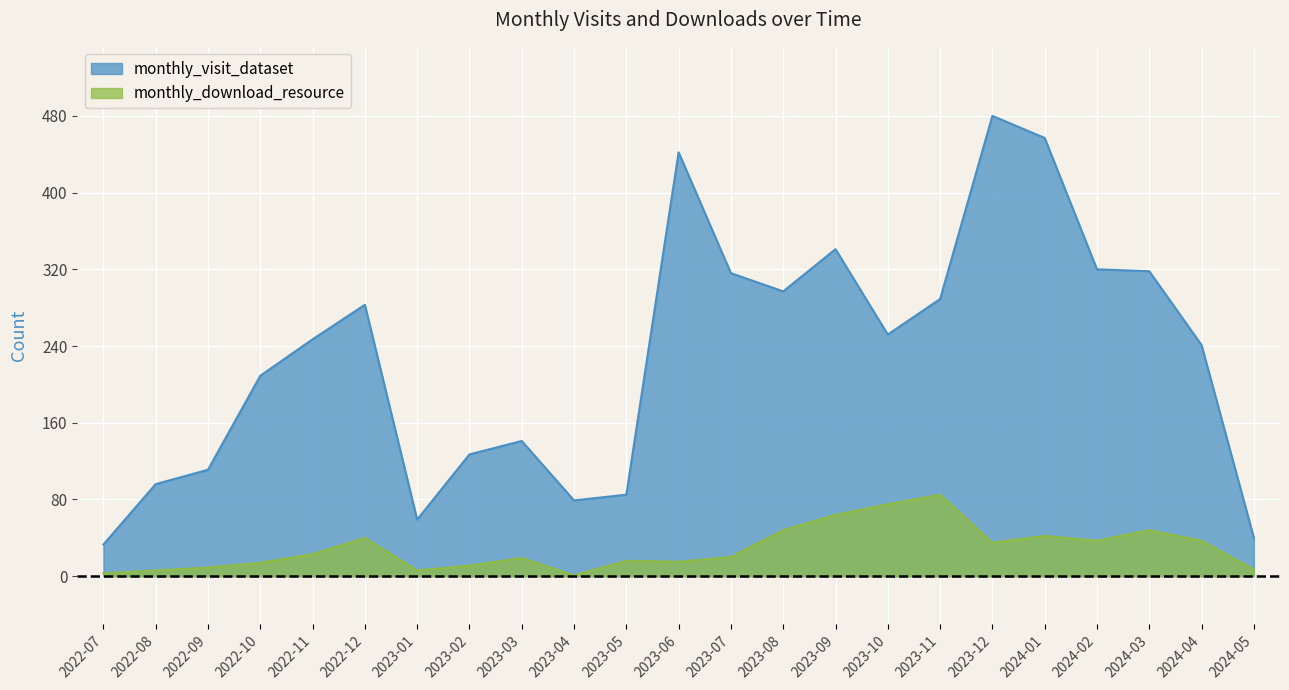

Reading left to right, extract all data points from this chart.

monthly_visit_dataset: 33	96	111	209	247	283	59	127	141	79	85	442	316	297	341	252	289	480	457	320	318	241	40
monthly_download_resource: 3	6	9	14	23	40	6	11	19	1	16	15	20	48	64	75	85	35	42	37	48	37	7